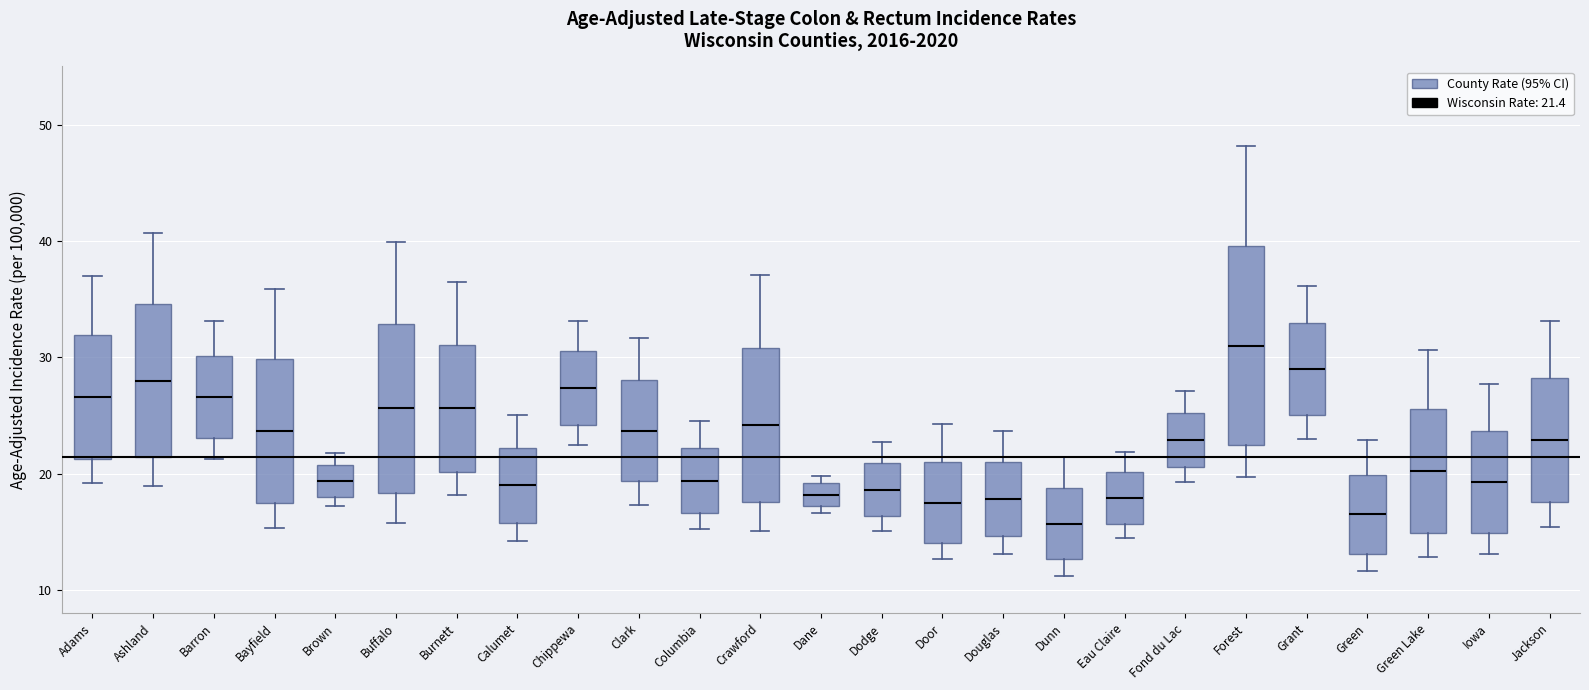

Comparing the boxes themselves (not the whiskers), which one is the tallest?

Forest